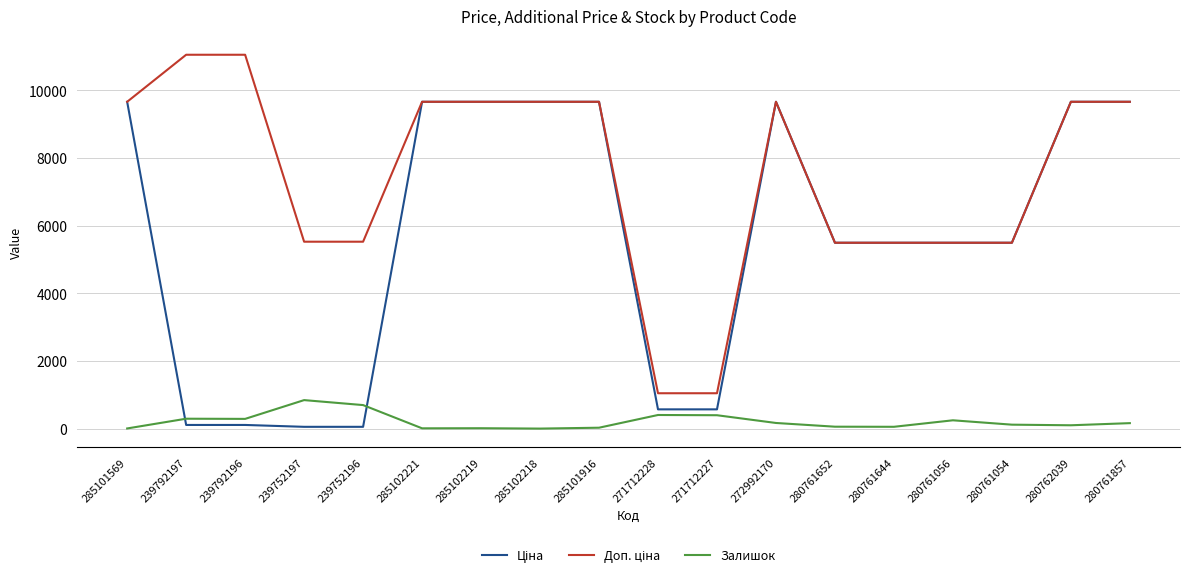

The Залишок series shows 405.0 at 271712228. True or false?

True